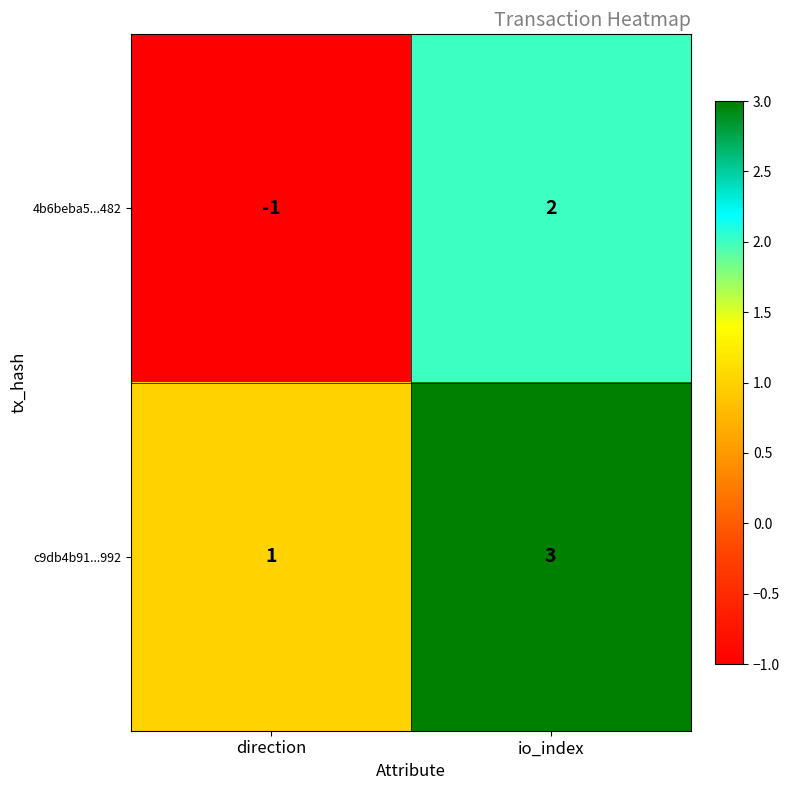

Reading right to left, transcribe all the data shown in this chart.

4b6beba5...482: 2	-1
c9db4b91...992: 3	1